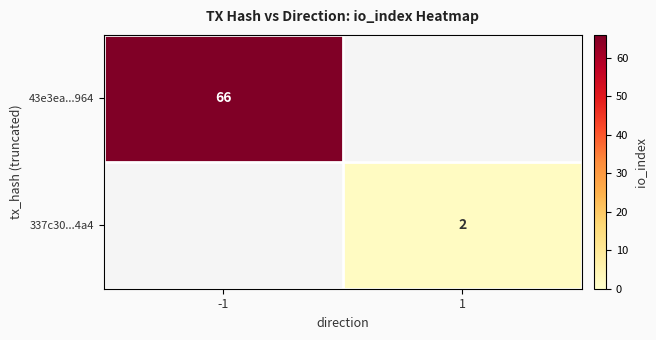

At how many categories does at least one series exceed 29?

1